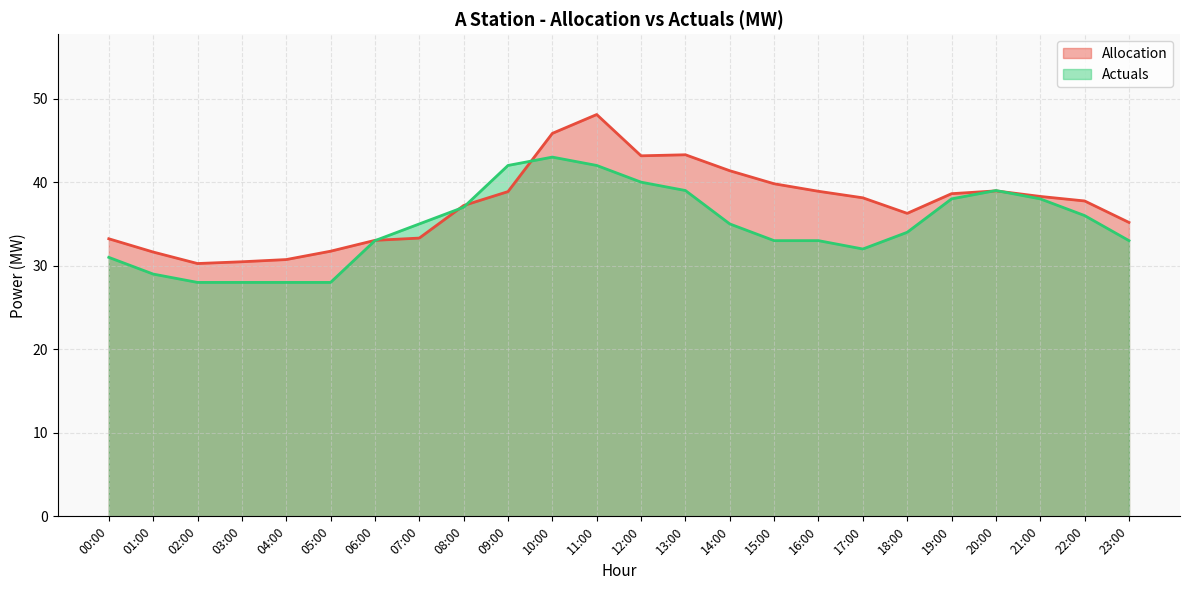

Which series has the largest total across all categories?

Allocation